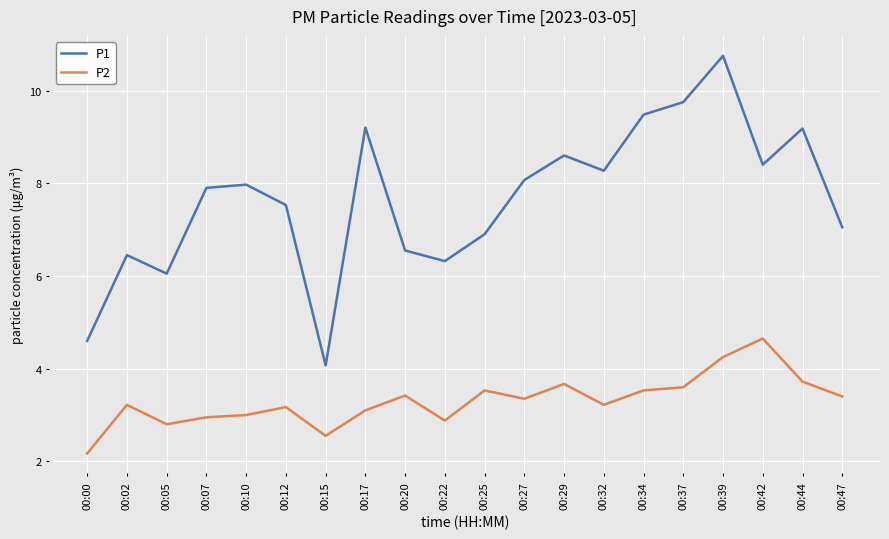

Is the value of P2 at 00:39 greater than the value of P1 at 00:22?

No